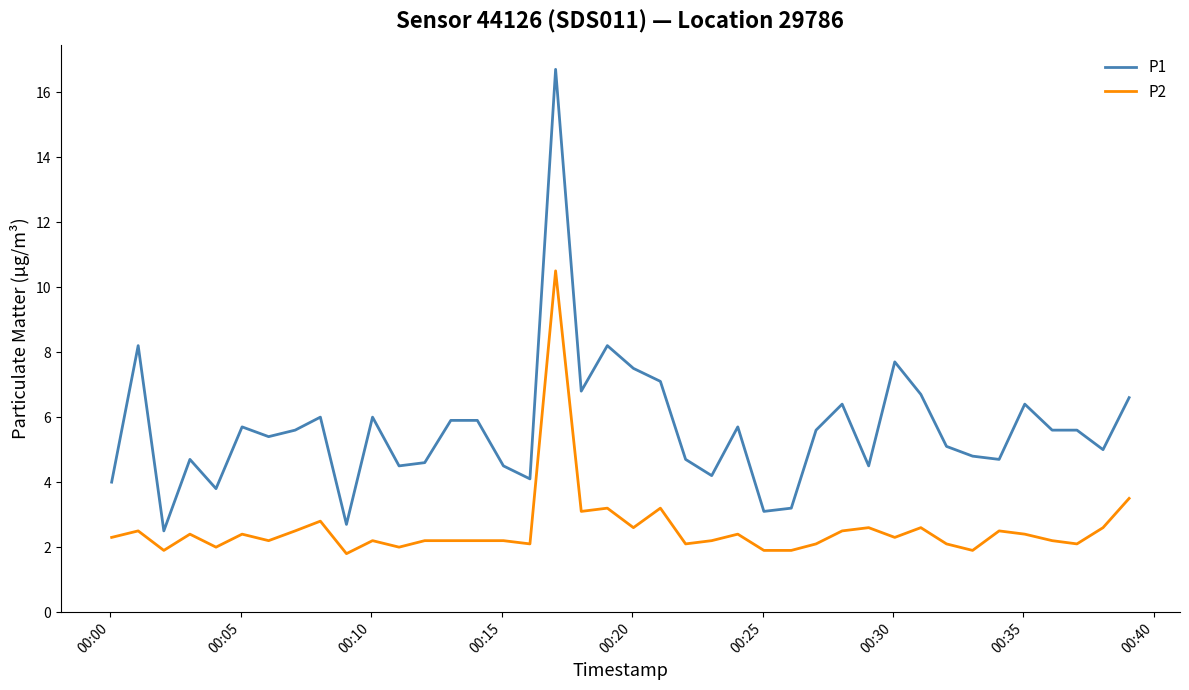

Which series has the largest total across all categories?

P1